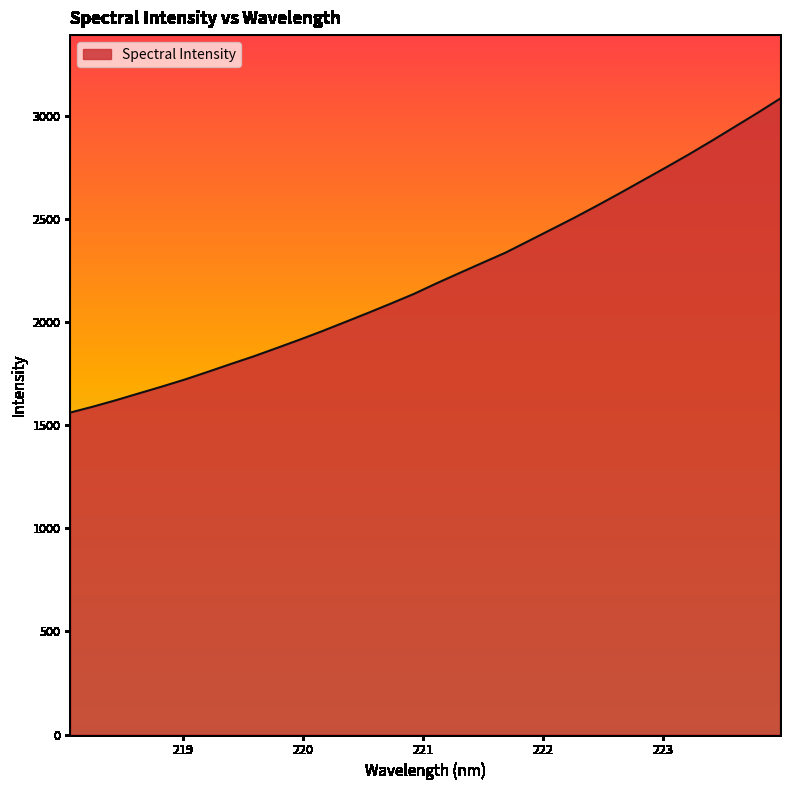

What is the smallest value displayed?

1562.6